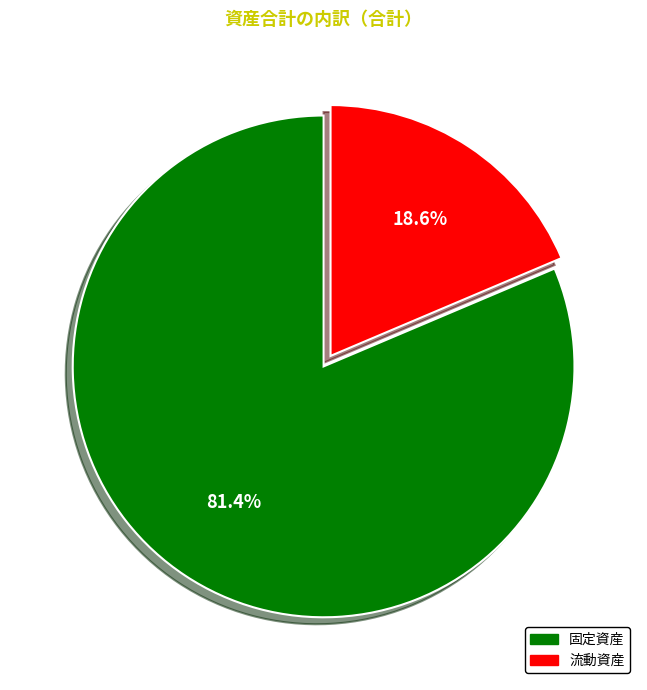

Is it true that 固定資産 is 81% of the pie?

True